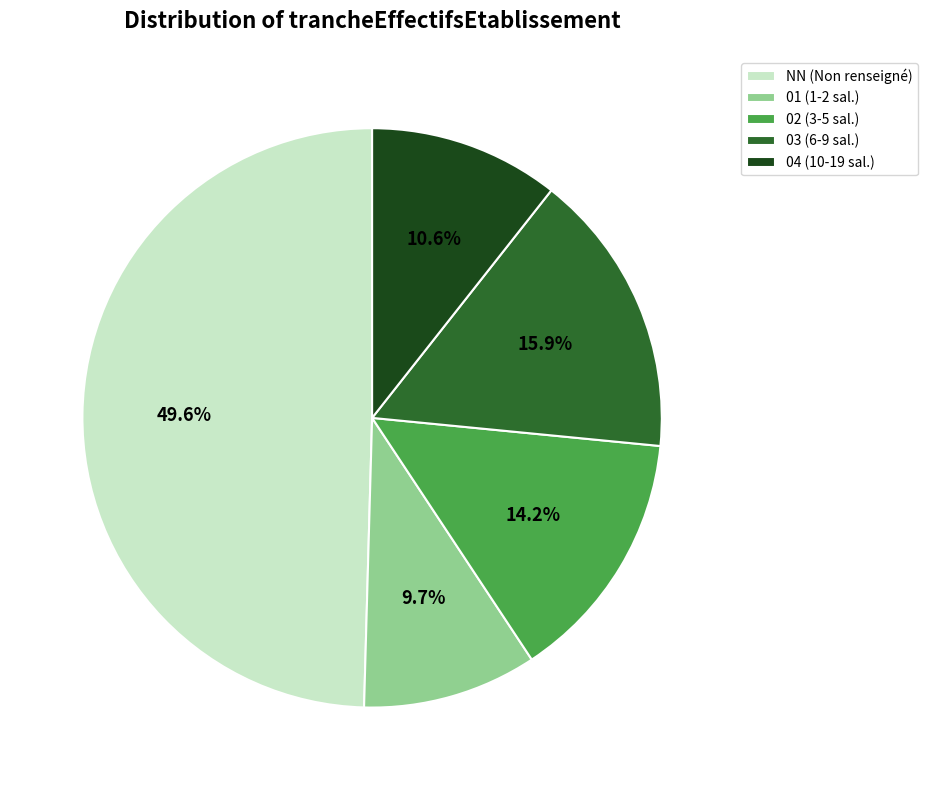

To the nearest percent, what is the difference between the largest and smallest slice percentages?

40%